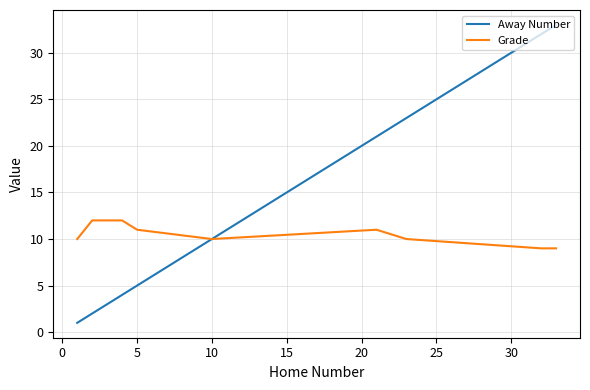

What is the maximum value for Grade?

12